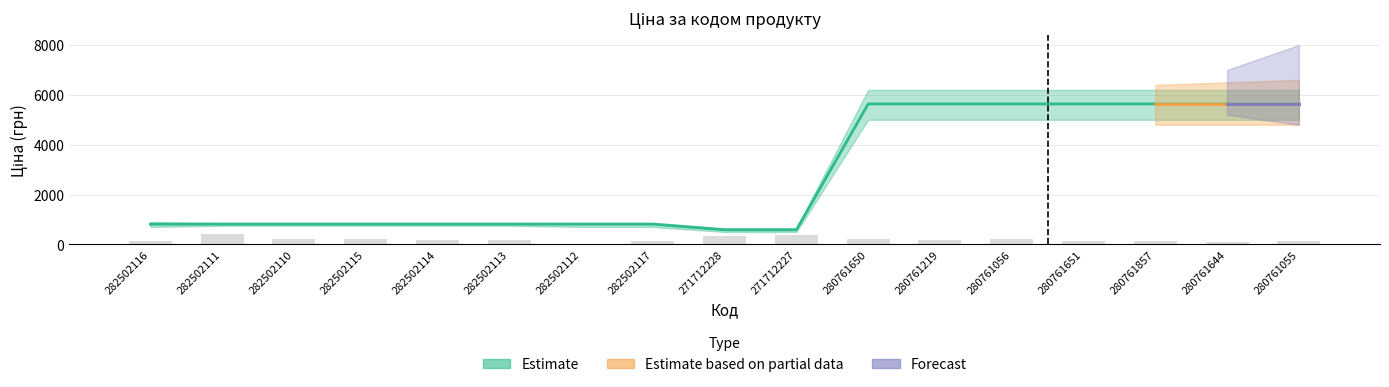

What is the maximum value for Ціна?

5636.0